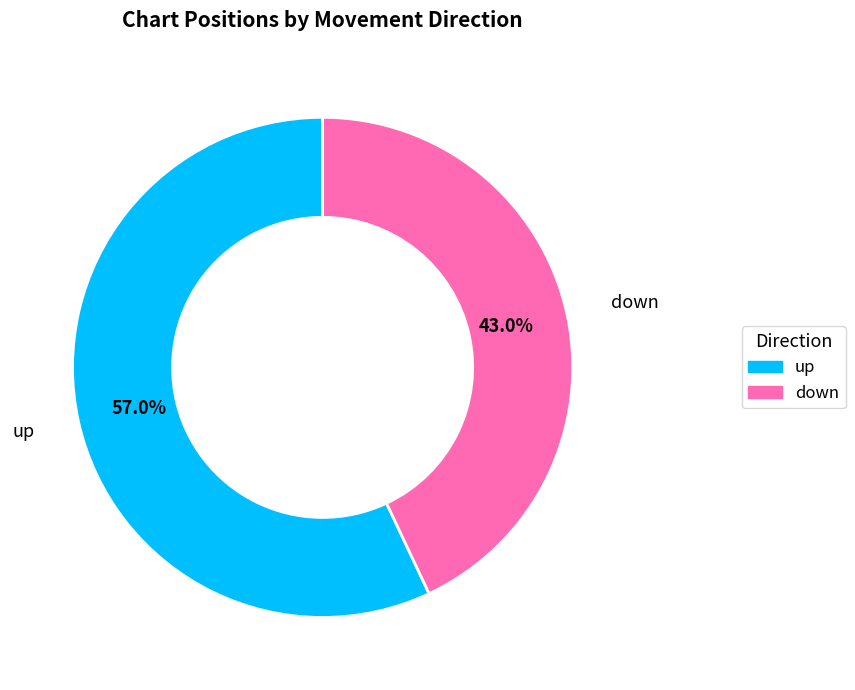

Approximately how many times larger is the value at up compared to down?

1.3